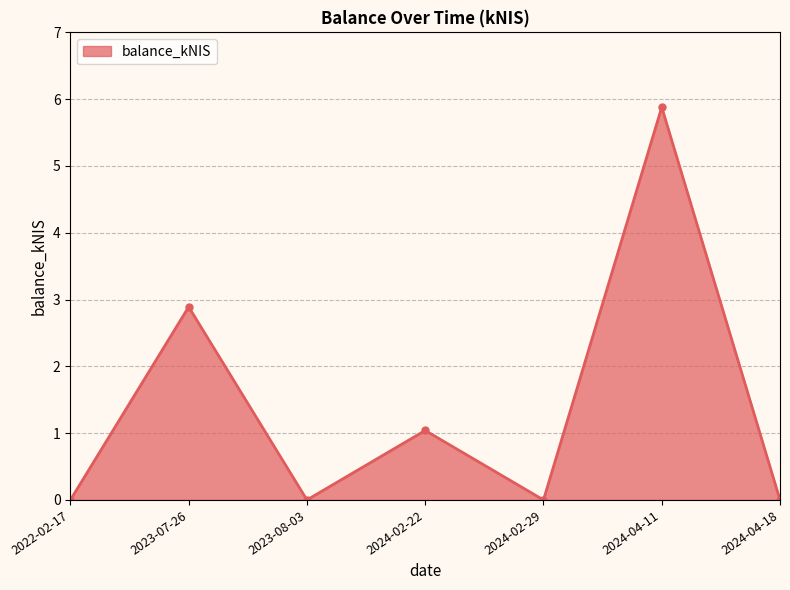

At which category does the chart reach its peak across all series?

2024-04-11